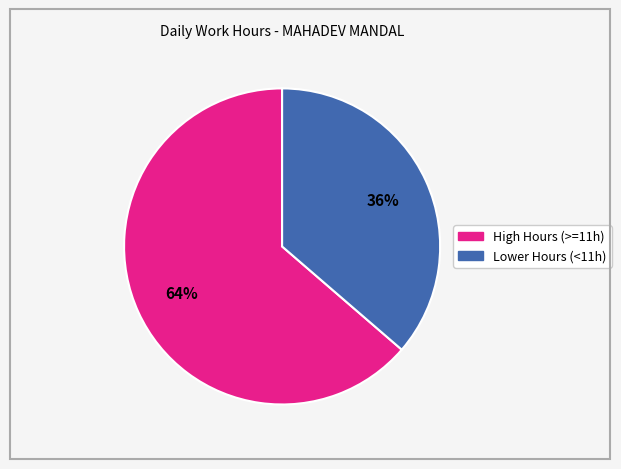

Is there any slice that represents more than half of the pie?

Yes